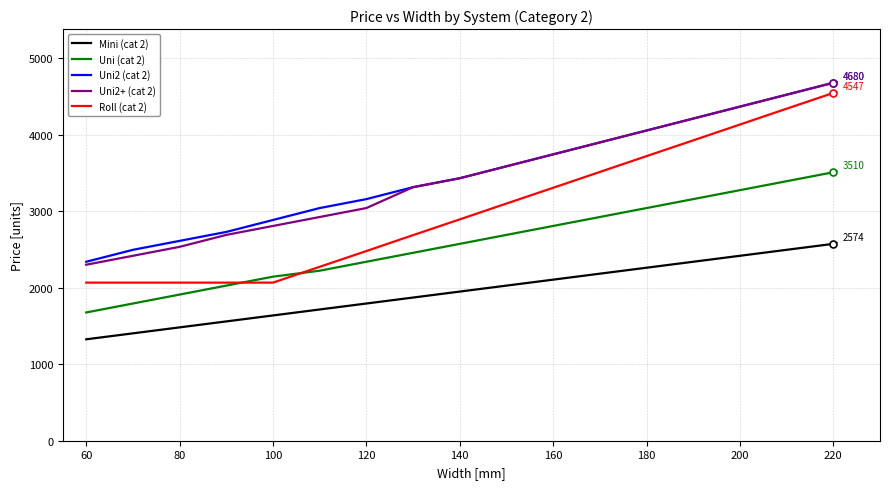

What is the average value of the Uni2+ (cat 2) series?

3443